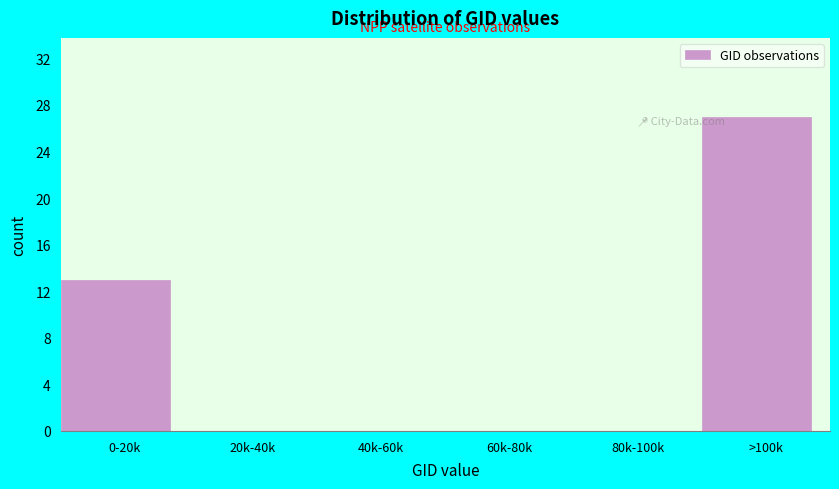

Reading right to left, what are all the values shown in this chart?

>100k=27	80k-100k=0	60k-80k=0	40k-60k=0	20k-40k=0	0-20k=13